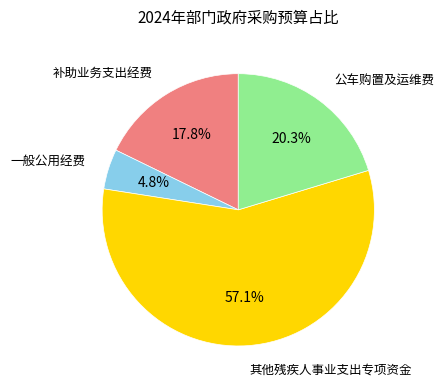

How many slices are in this pie chart?

4